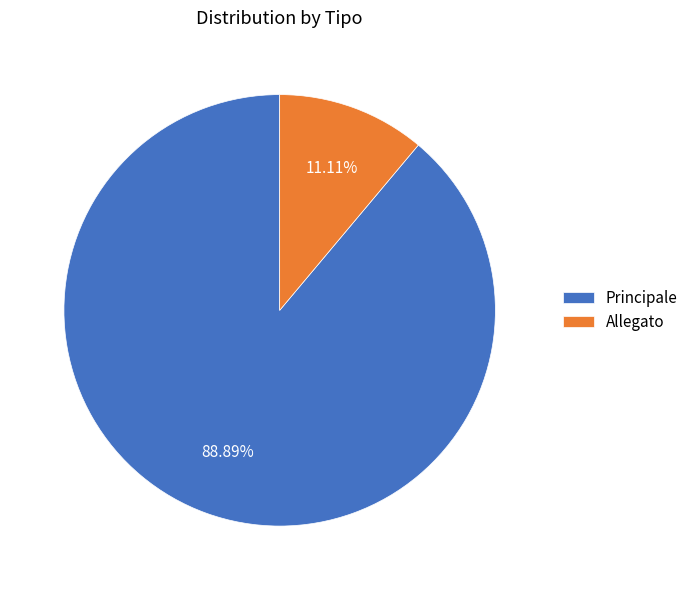

The Principale slice represents 89% of the pie. True or false?

True